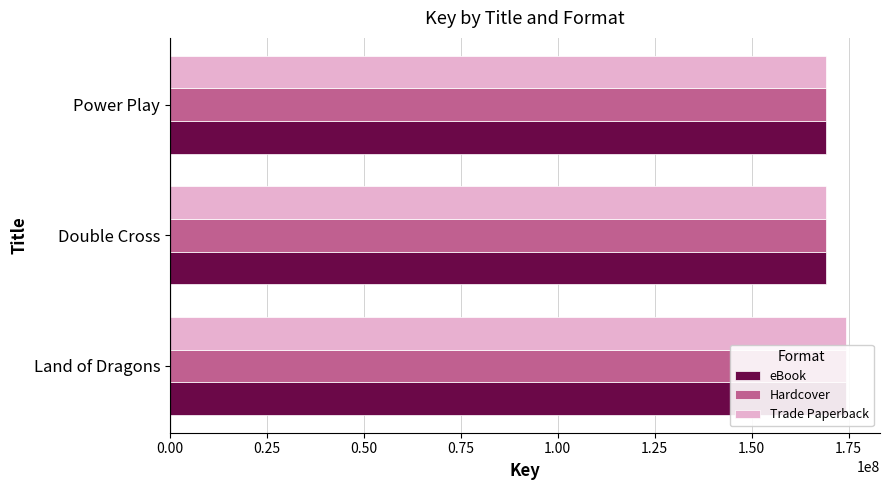

What is the total value across all series at Double Cross?

507414354